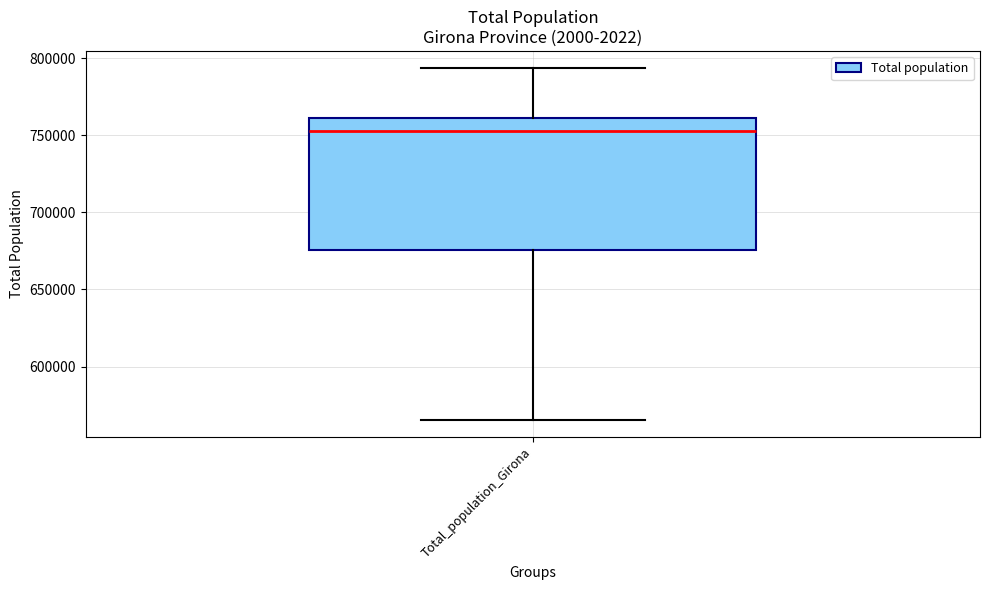

Where does the median line of the box for Total_population_Girona sit on the y-axis? The values are not printed on the chart, so give them approximately, as read against the axis.

755000